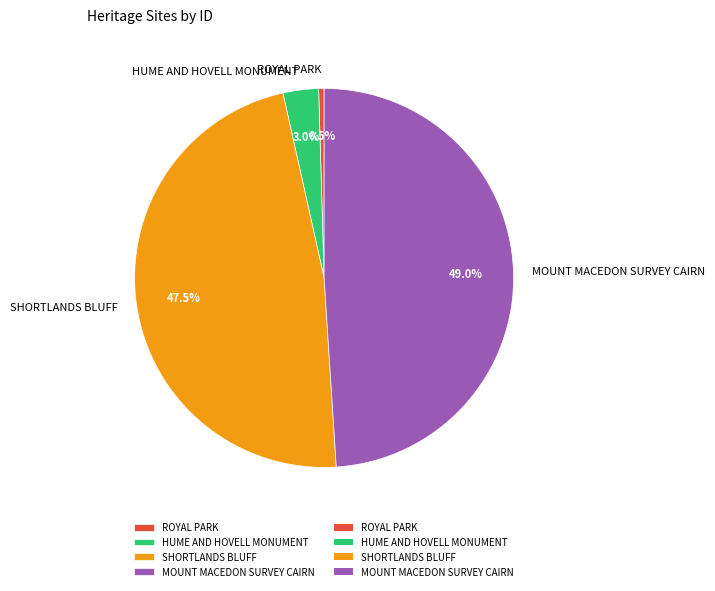

To the nearest percent, what is the average slice percentage?

25%